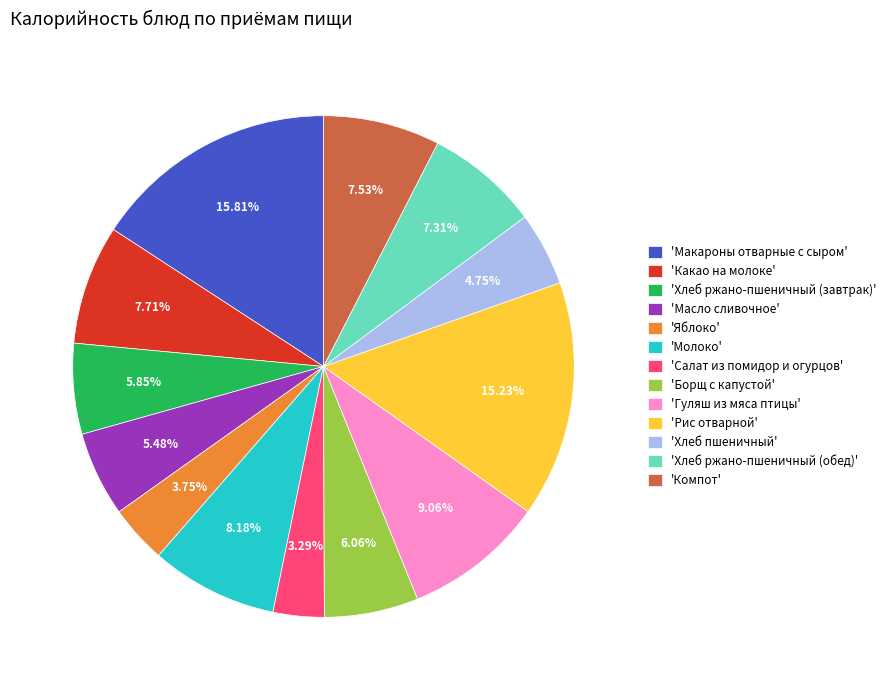

Does 'Яблоко' represent more than half of the total?

No